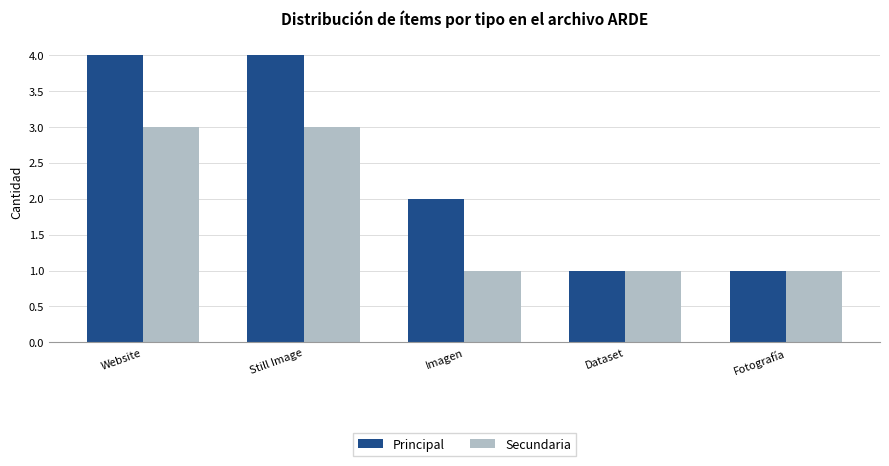

What is the greatest value displayed?

4